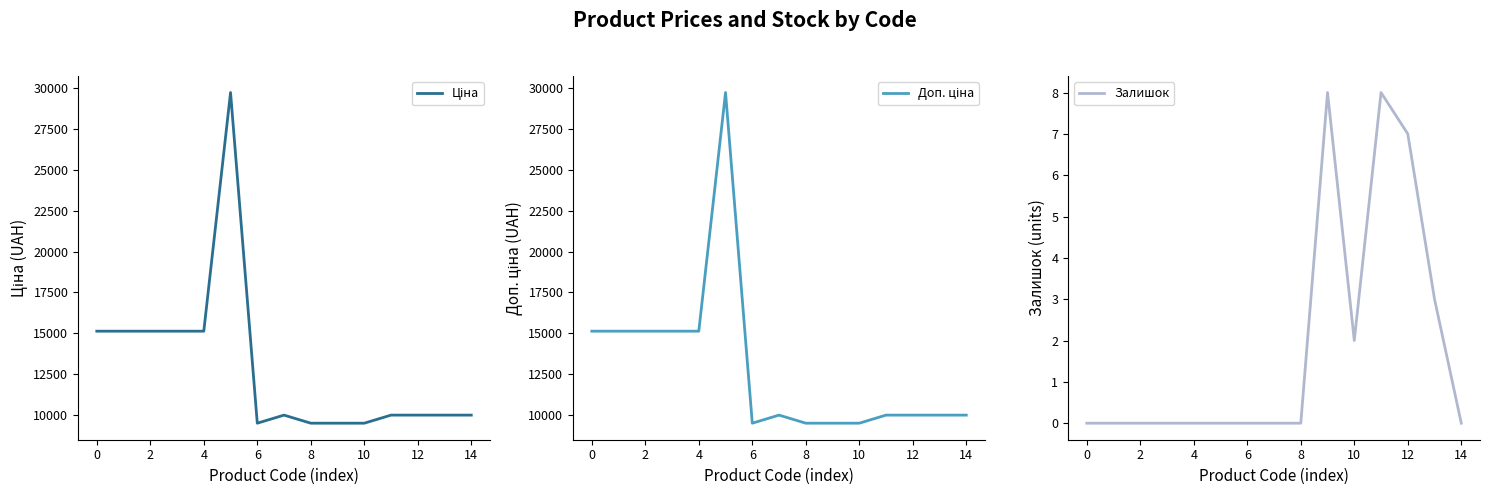

The Залишок series shows 0 at 14. True or false?

True